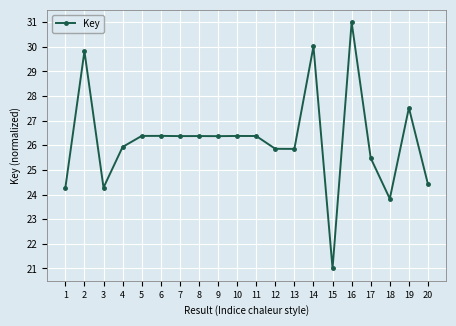

What is the sum of all values?

524.0